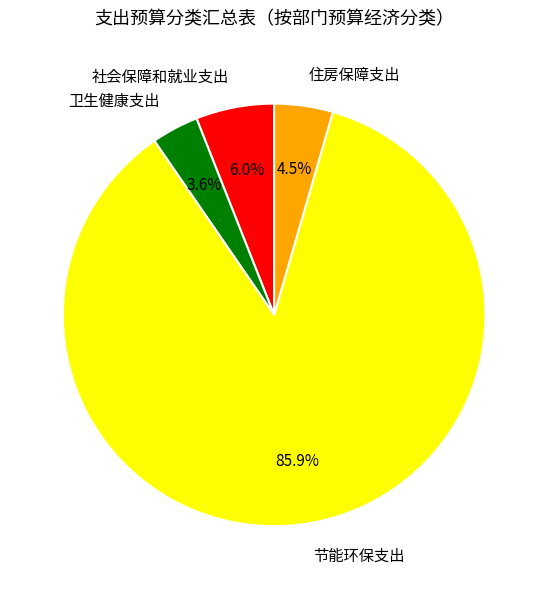

To the nearest percent, what is the combined percentage of 节能环保支出 and 住房保障支出?

90%